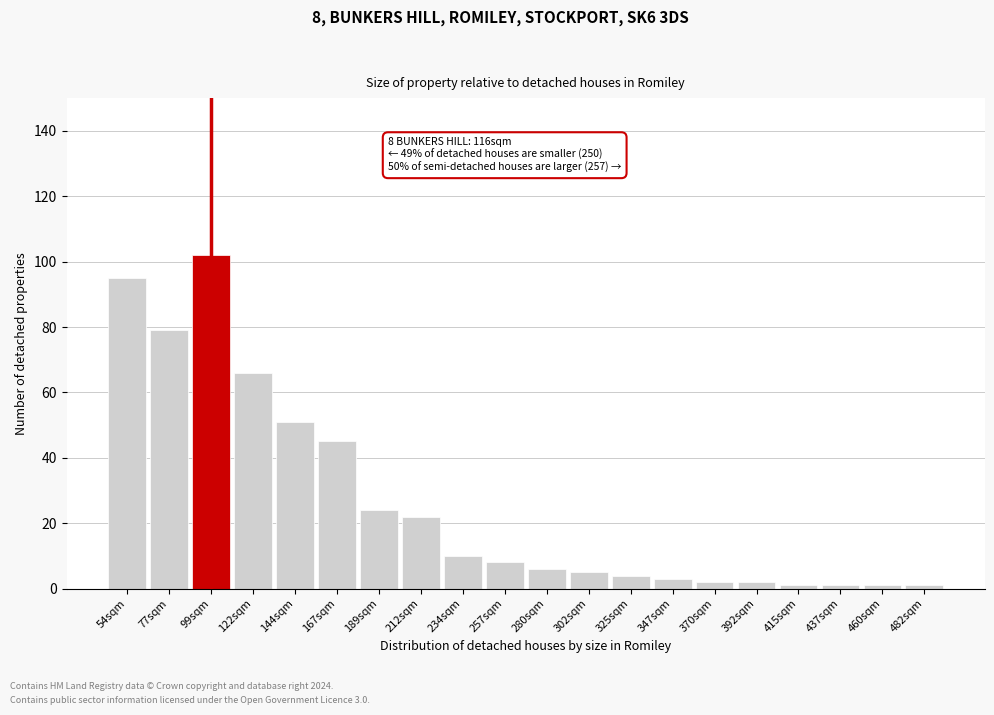

Reading left to right, extract all data points from this chart.

54sqm=95	77sqm=79	99sqm=102	122sqm=66	144sqm=51	167sqm=45	189sqm=24	212sqm=22	234sqm=10	257sqm=8	280sqm=6	302sqm=5	325sqm=4	347sqm=3	370sqm=2	392sqm=2	415sqm=1	437sqm=1	460sqm=1	482sqm=1